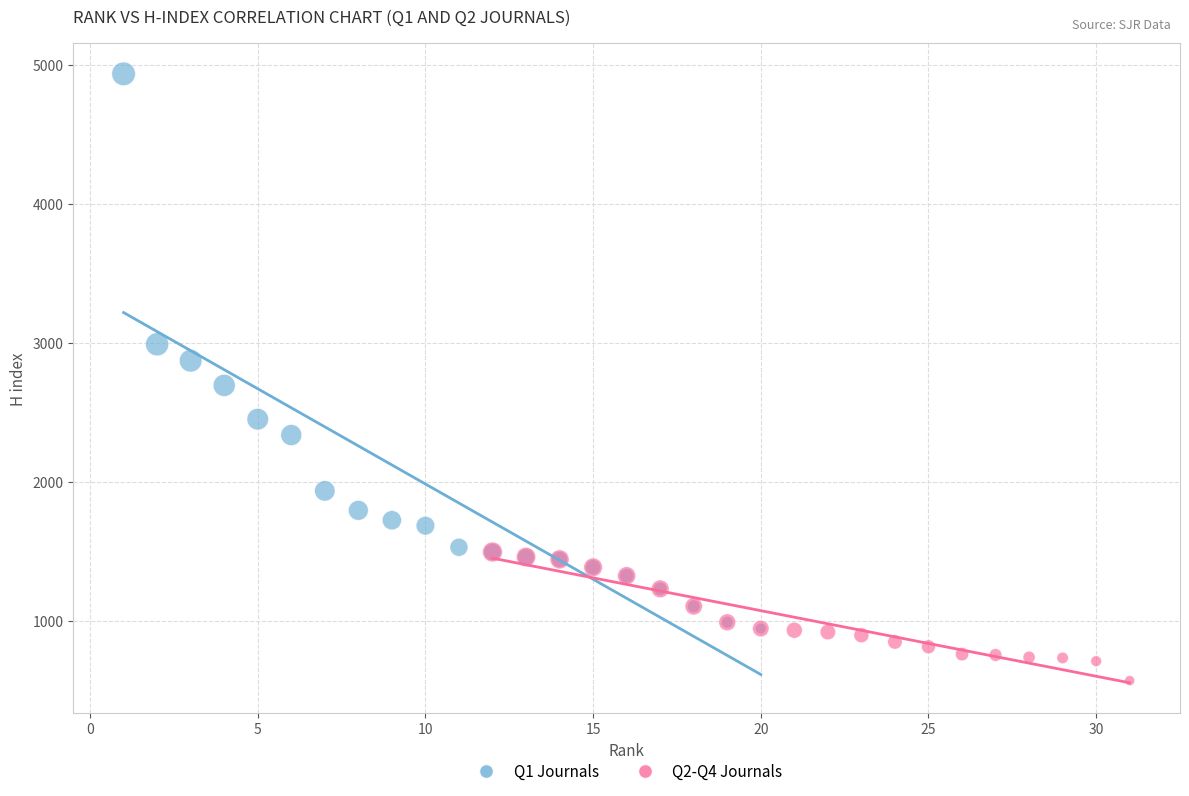

Which series has the widest spread of Y values?

Q1 Journals